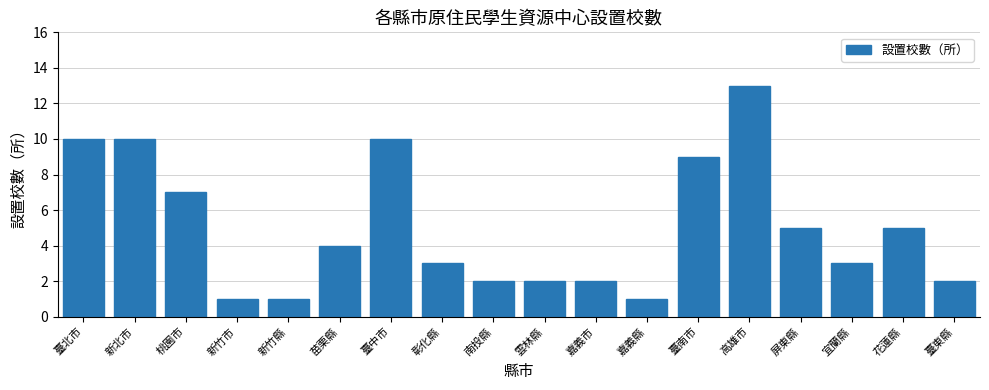

Reading left to right, what are all the values shown in this chart?

10	10	7	1	1	4	10	3	2	2	2	1	9	13	5	3	5	2